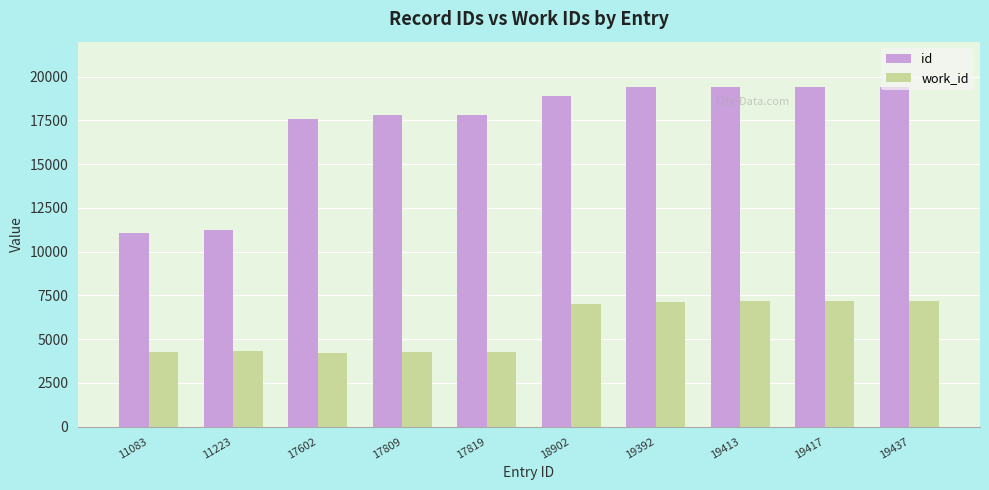

What is the total value across all series at 17809?

22066